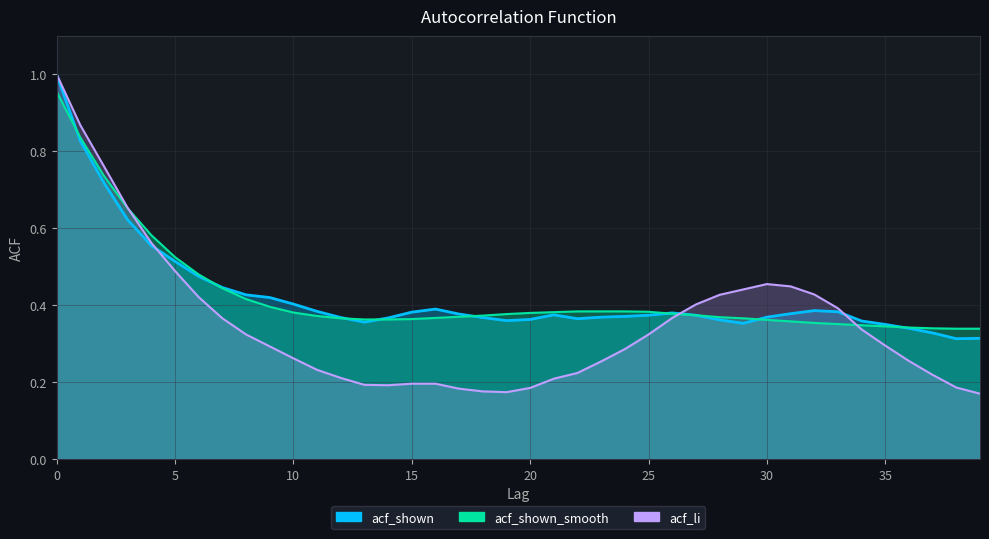

At how many categories does at least one series exceed 0?

40